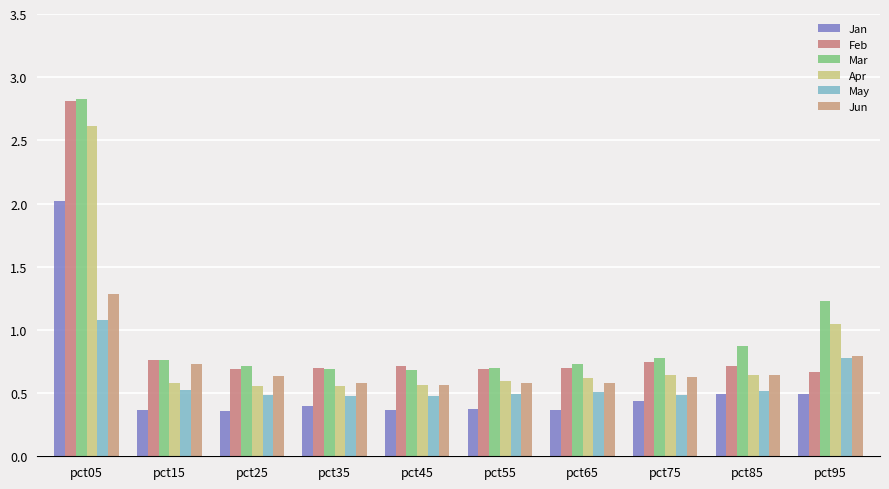

How many bars are there in total?

60